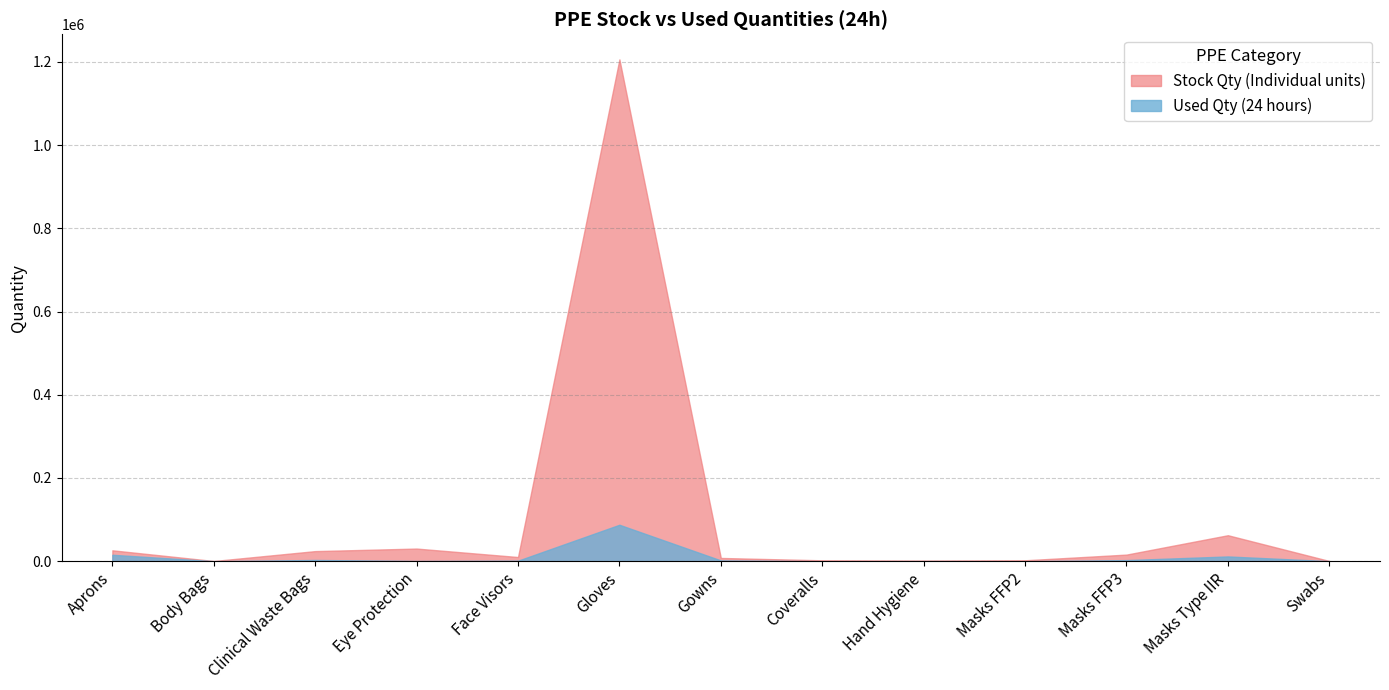

Reading left to right, list all the values displayed in this chart.

Stock Qty (Individual units): Aprons=26188	Body Bags=488	Clinical Waste Bags=24250	Eye Protection=30381	Face Visors=10064	Gloves=1205970	Gowns=7819	Coveralls=2142	Hand Hygiene=1589	Masks FFP2=2200	Masks FFP3=15884	Masks Type IIR=62450	Swabs=568
Used Qty (24 hours): Aprons=15455	Body Bags=48	Clinical Waste Bags=2961	Eye Protection=572	Face Visors=1300	Gloves=87570	Gowns=1918	Coveralls=0	Hand Hygiene=167	Masks FFP2=0	Masks FFP3=2649	Masks Type IIR=11455	Swabs=145